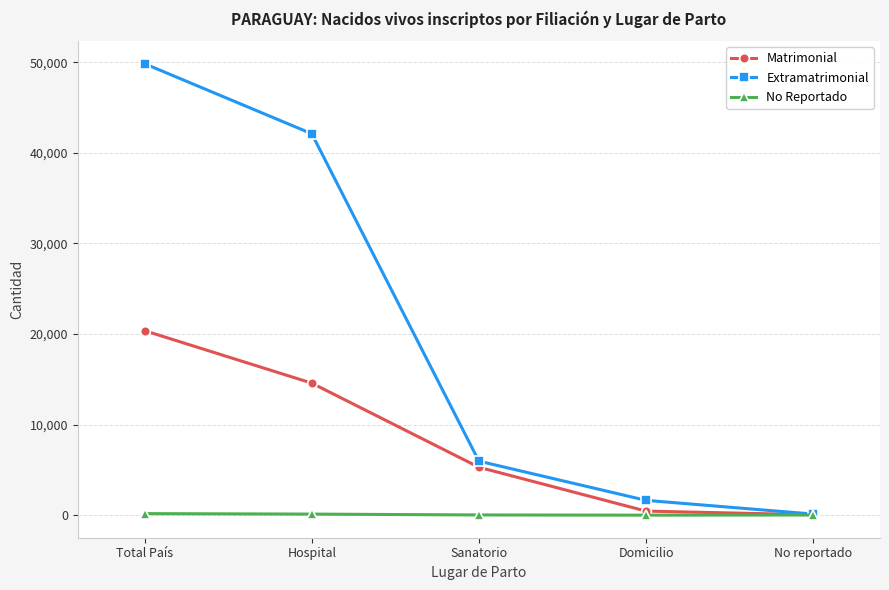

What is the value of the Matrimonial point at the 5th from the left?

44